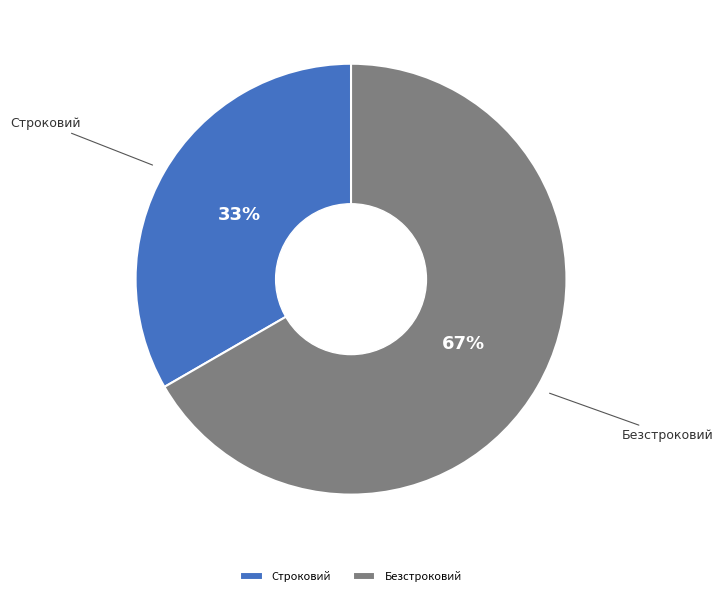

To the nearest percent, what is the average slice percentage?

50%